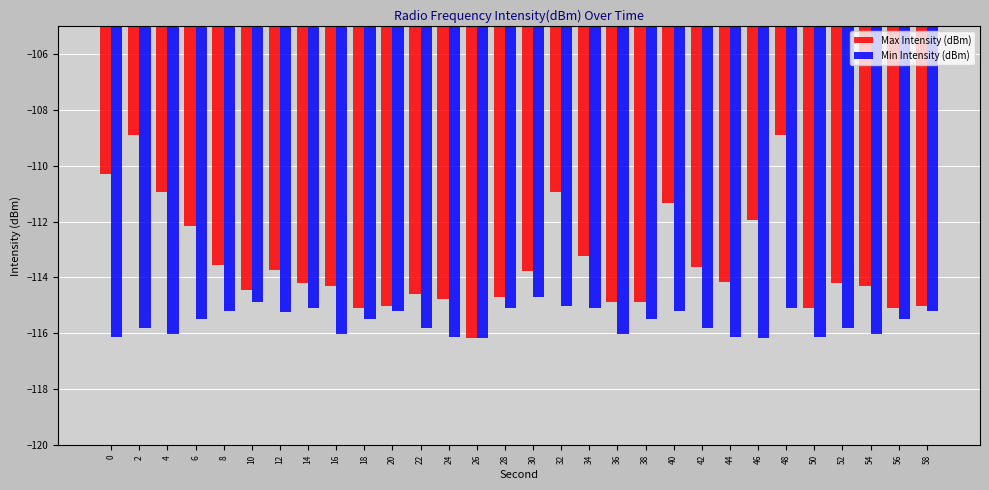

What is the value of the Min Intensity (dBm) bar at the 9th from the left?

-116.0